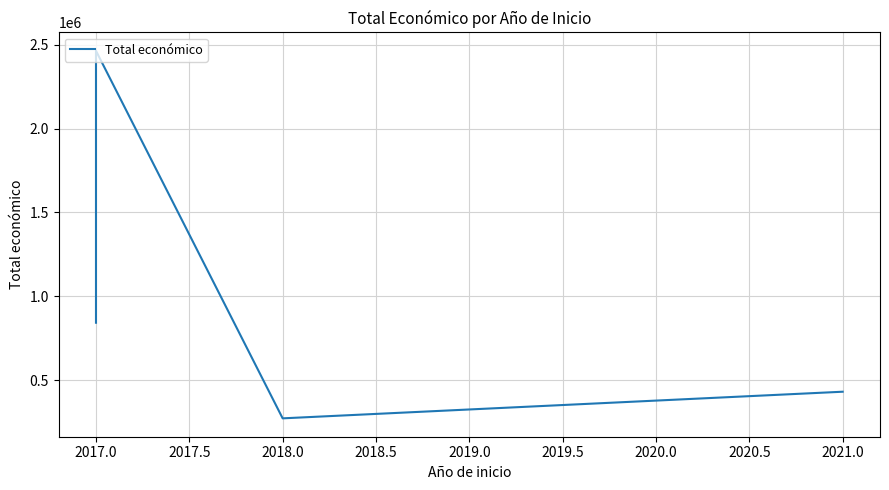

Between 2017.0 and 2021.0, which is larger?

2017.0